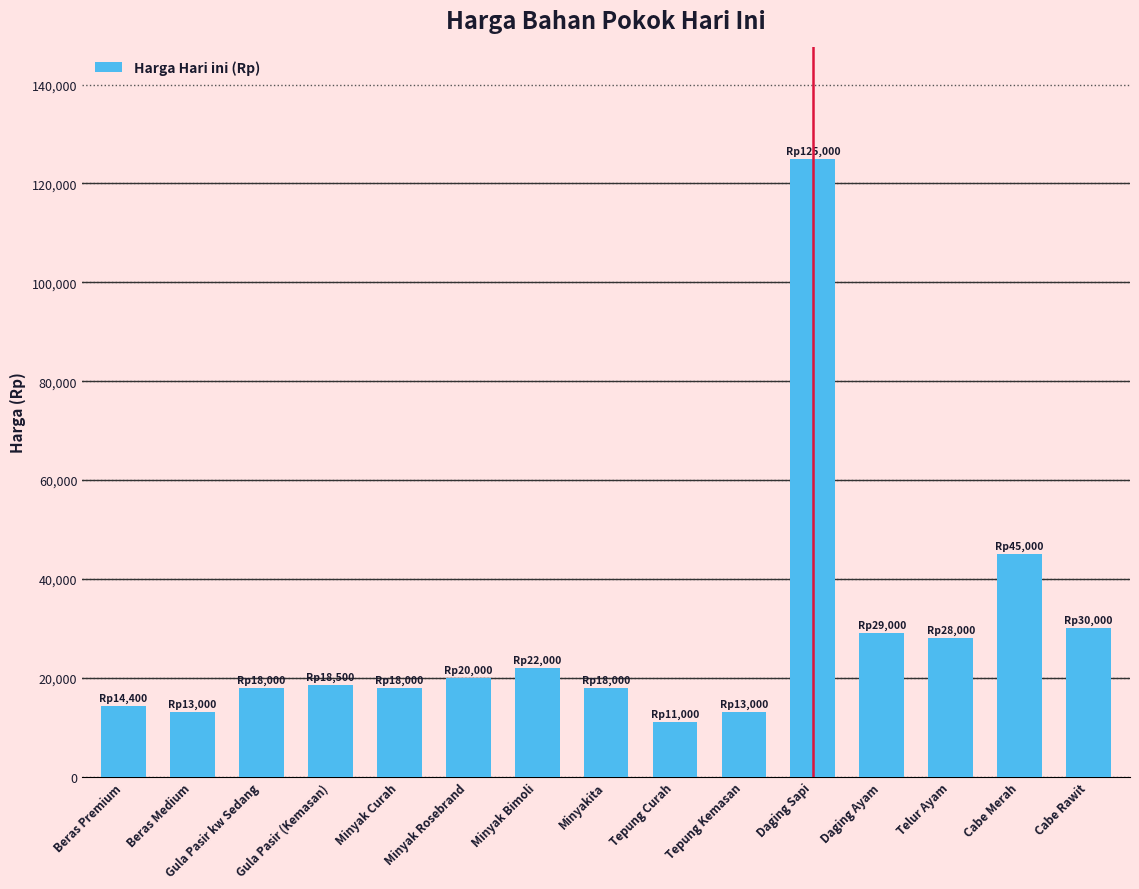

Where is the data nearest to the value 68000?

Cabe Merah